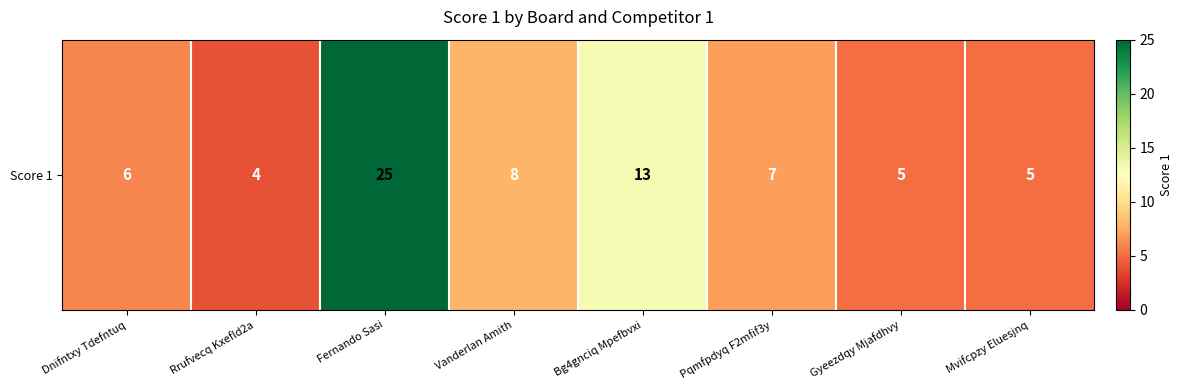

Count the number of categories in the chart.

8